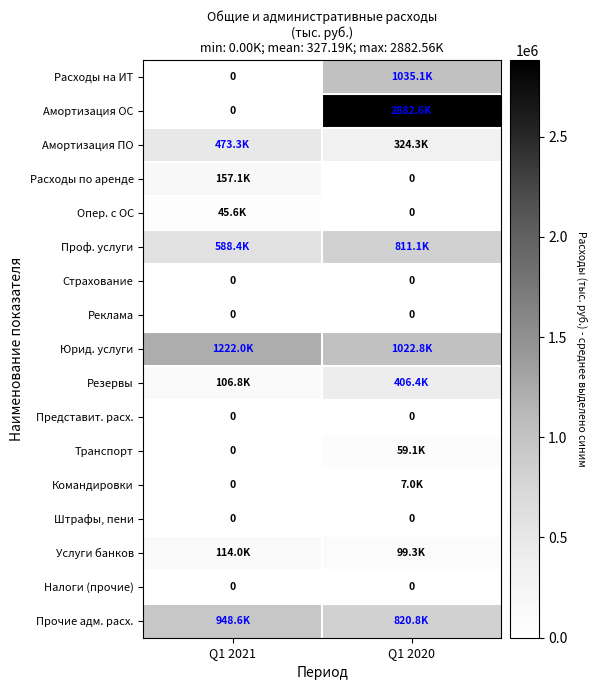

Where does the Юрид. услуги series first go above 1221993?

Q1 2021